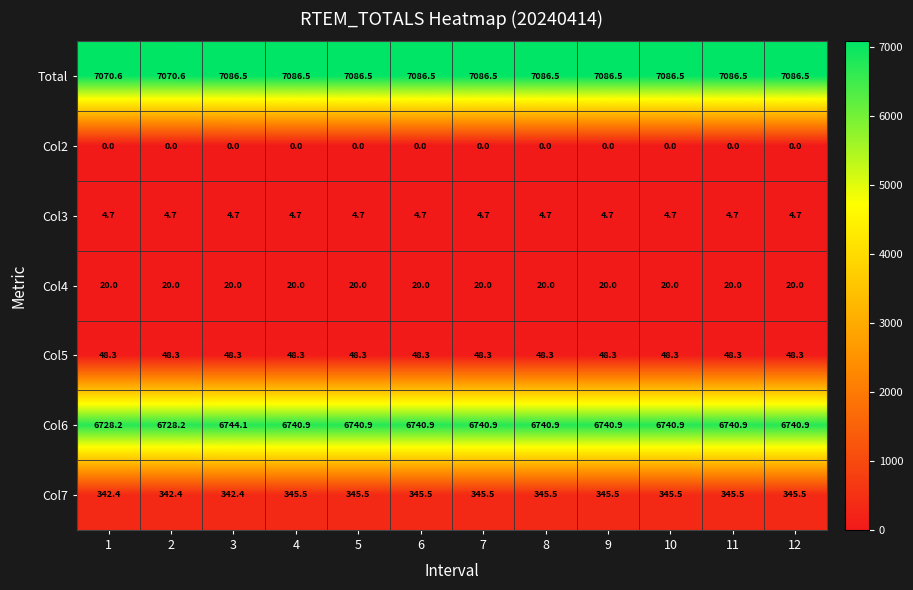

What is the approximate value of Col7 at 10?

345.5